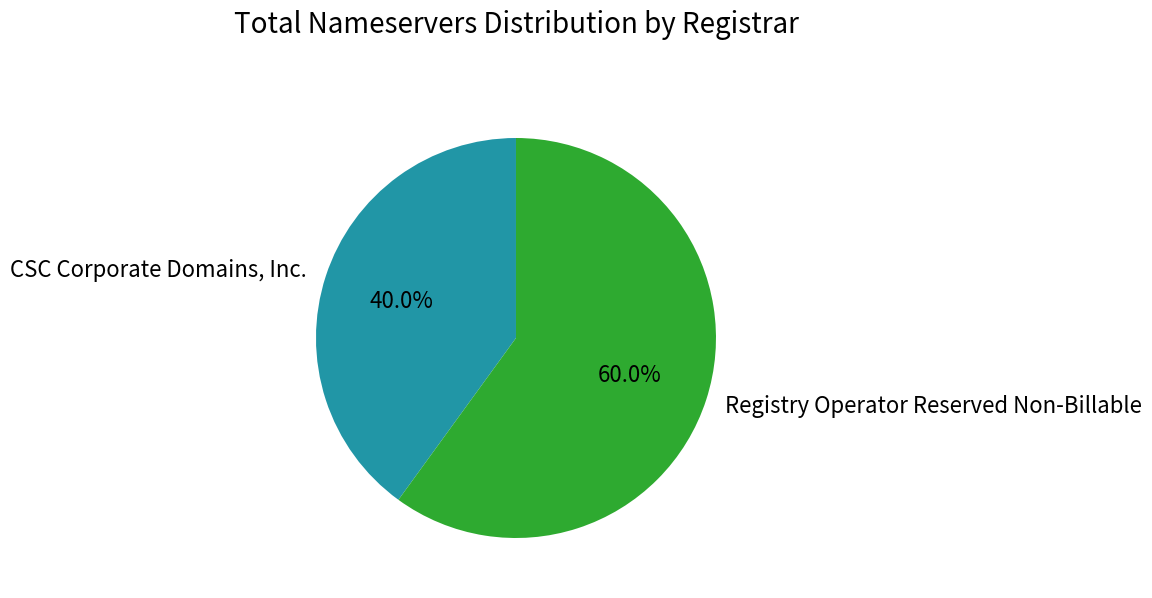

Count the number of slices in the pie.

2